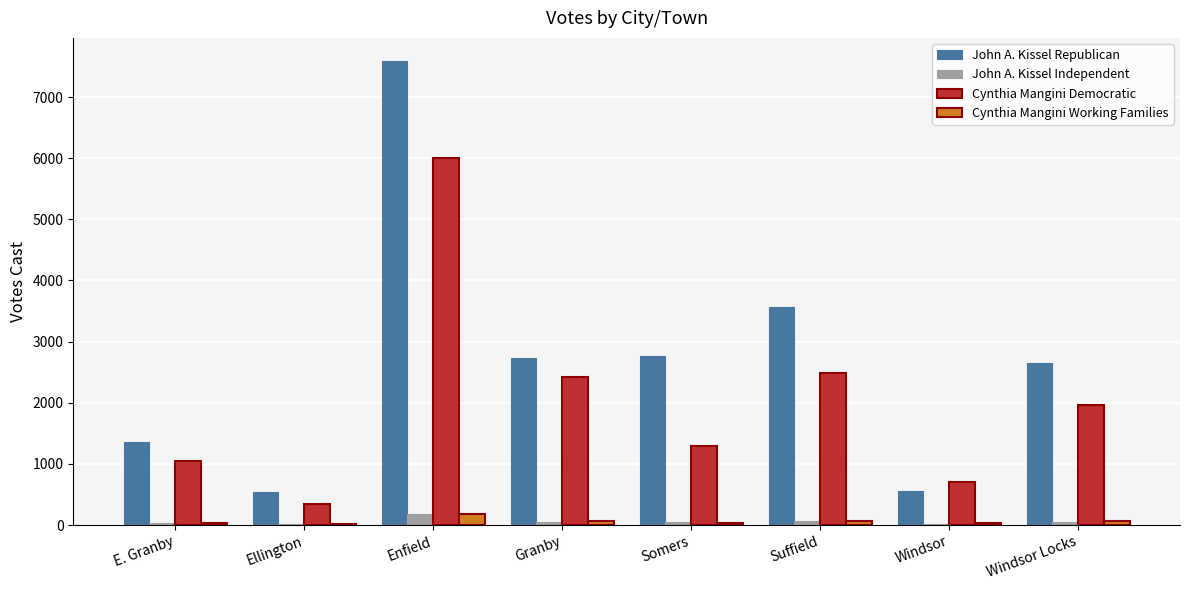

True or false: Cynthia Mangini Democratic has a value of 7917 at Enfield.

False